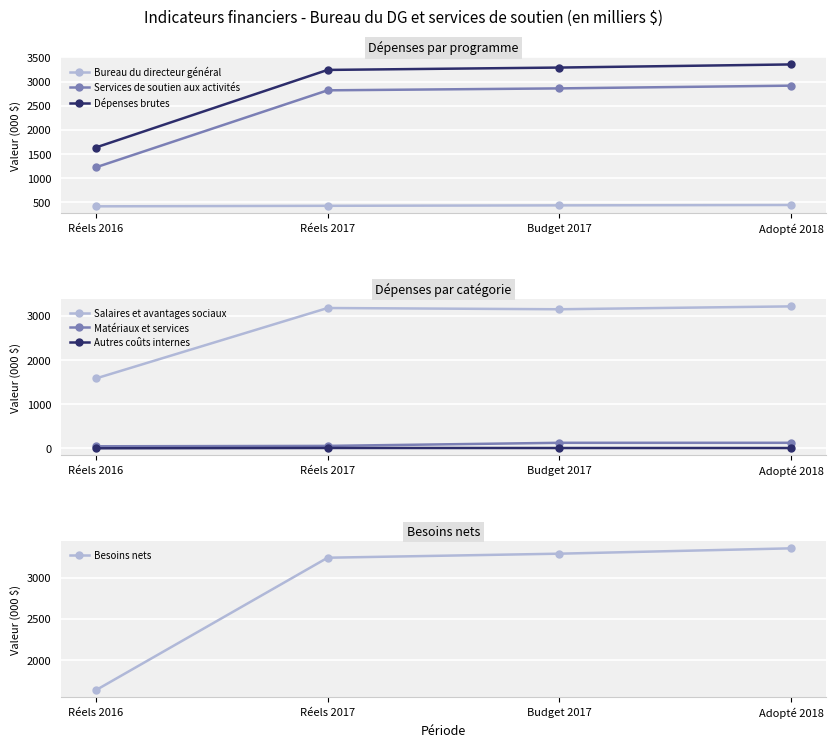

Is the value of Adopté 2018 at Autres coûts internes greater than the value of Réels 2017 at Bureau du directeur général?

No